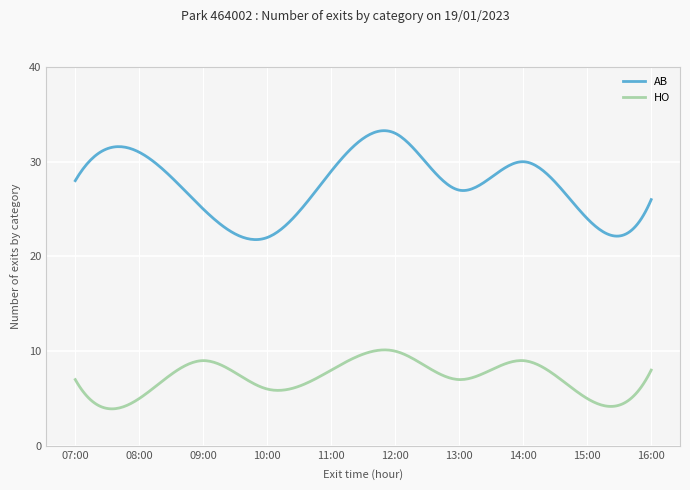

True or false: AB and HO cross at least once.

False